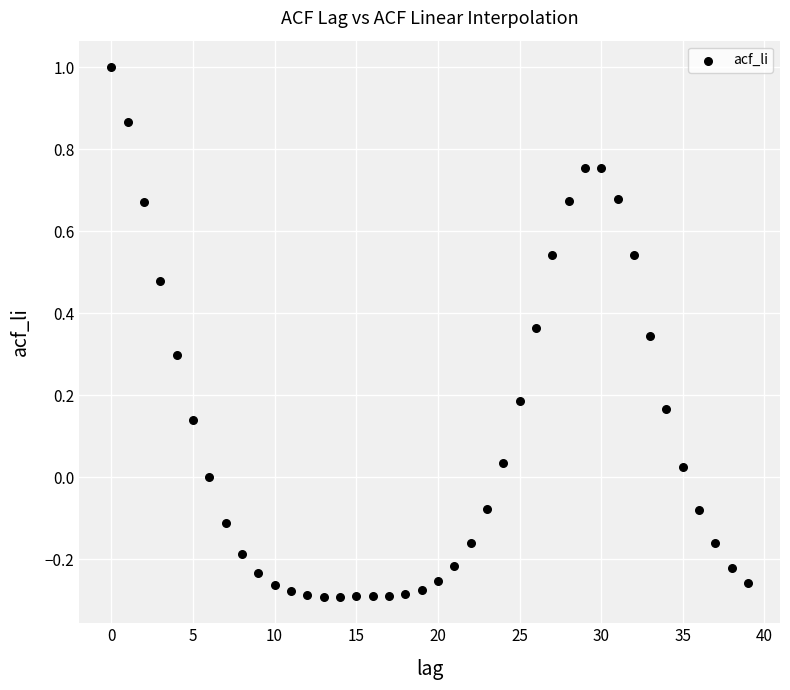

What is the range of Y values (max minus min)?

1.3